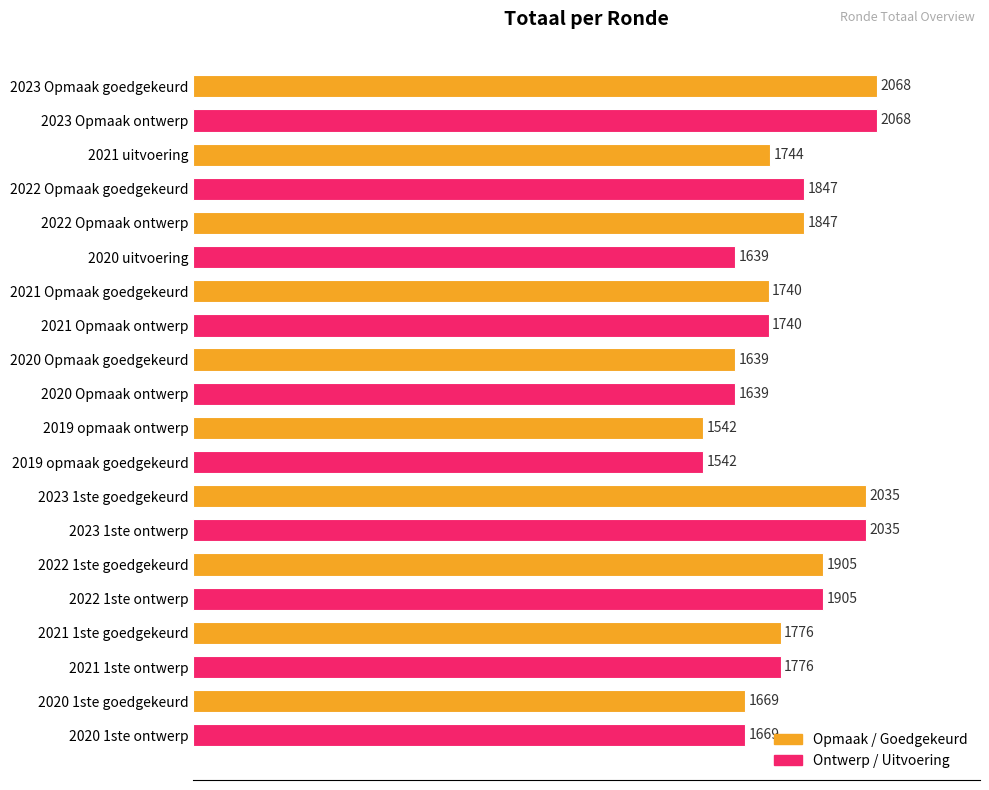

Reading top to bottom, list all the values displayed in this chart.

2023 Opmaak goedgekeurd=2068	2023 Opmaak ontwerp=2068	2021 uitvoering=1744	2022 Opmaak goedgekeurd=1847	2022 Opmaak ontwerp=1847	2020 uitvoering=1639	2021 Opmaak goedgekeurd=1740	2021 Opmaak ontwerp=1740	2020 Opmaak goedgekeurd=1639	2020 Opmaak ontwerp=1639	2019 opmaak ontwerp=1542	2019 opmaak goedgekeurd=1542	2023 1ste goedgekeurd=2035	2023 1ste ontwerp=2035	2022 1ste goedgekeurd=1905	2022 1ste ontwerp=1905	2021 1ste goedgekeurd=1776	2021 1ste ontwerp=1776	2020 1ste goedgekeurd=1669	2020 1ste ontwerp=1669